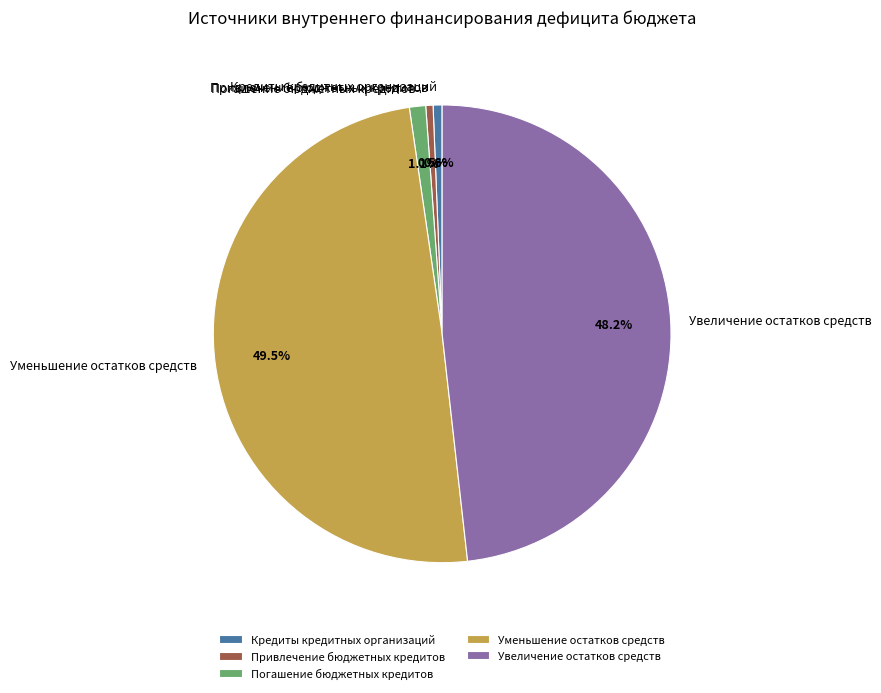

To the nearest percent, what percentage of the pie is Кредиты кредитных организаций?

1%